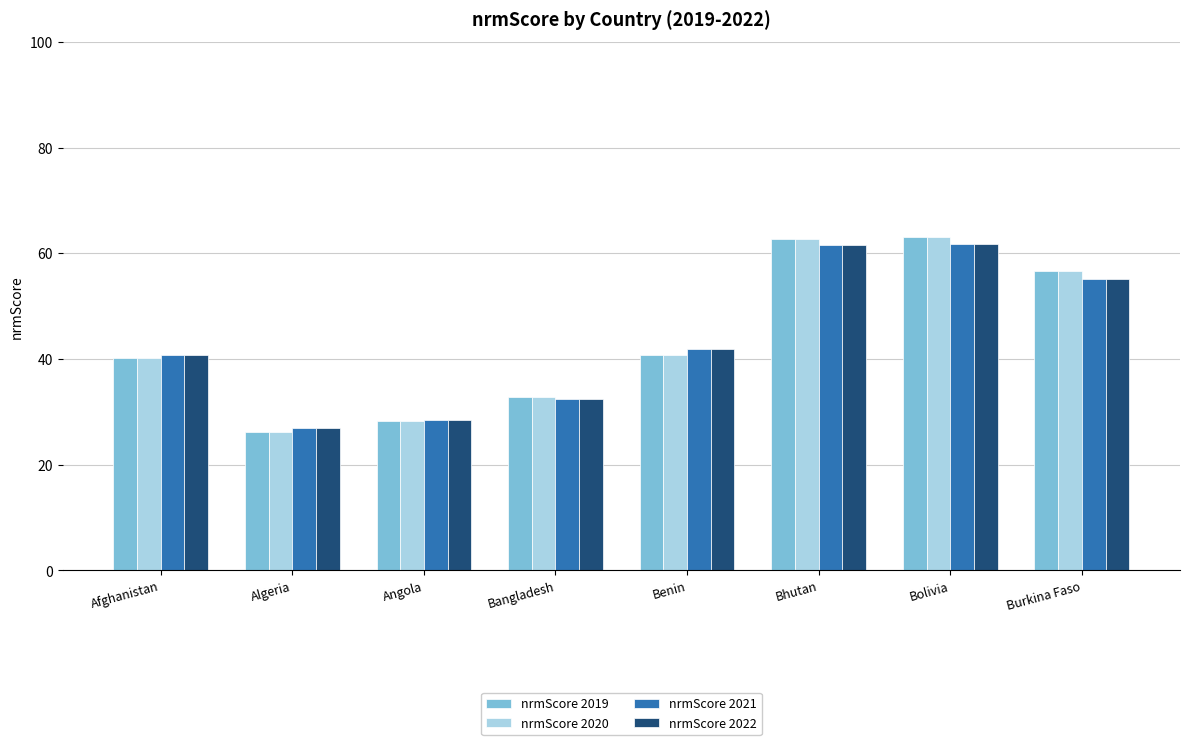

The nrmScore 2019 series shows 72.9 at Benin. True or false?

False